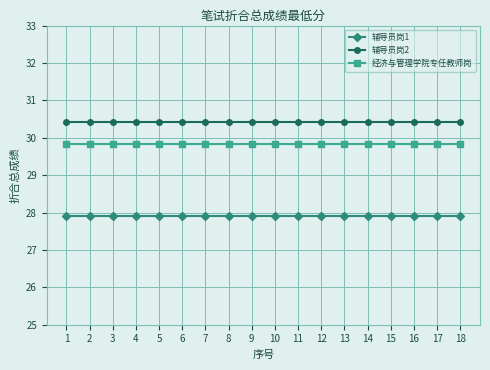

Is the value of 辅导员岗2 at 1 greater than the value of 经济与管理学院专任教师岗 at 16?

Yes